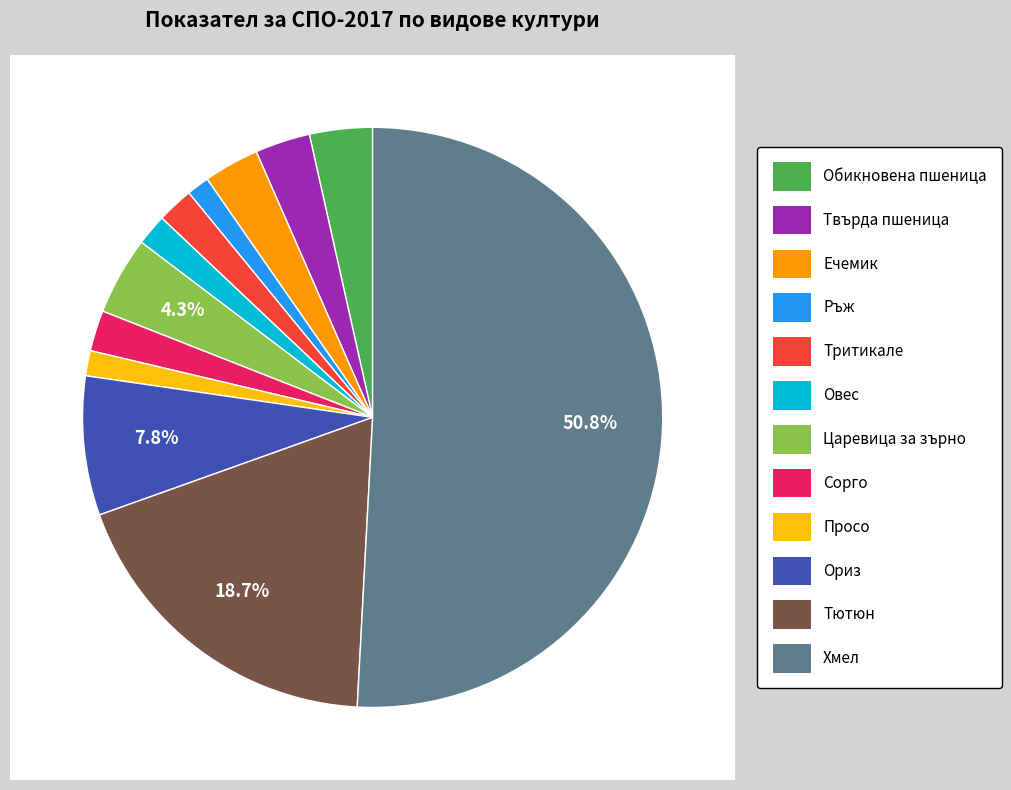

Which slice is the smallest?

Ръж